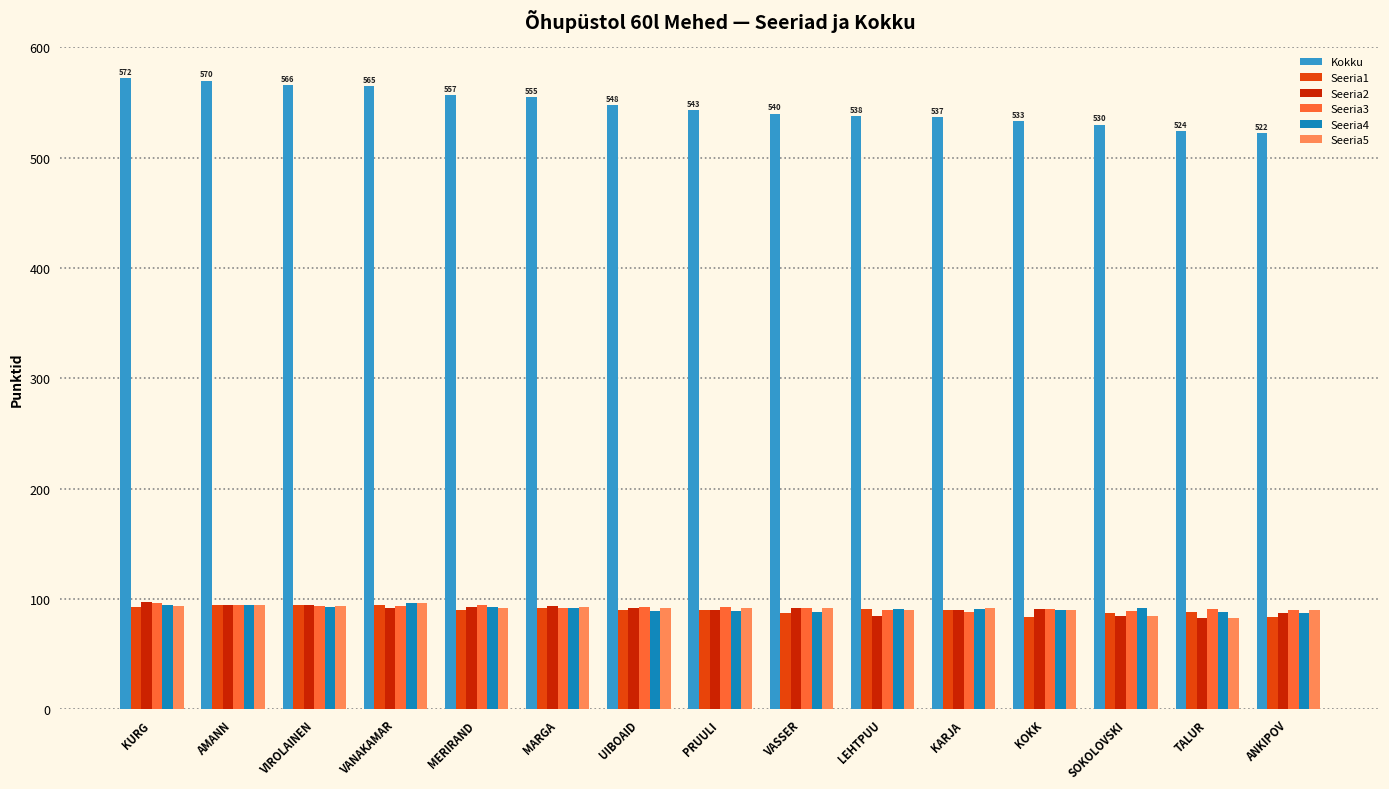

Which series has the largest total across all categories?

Kokku